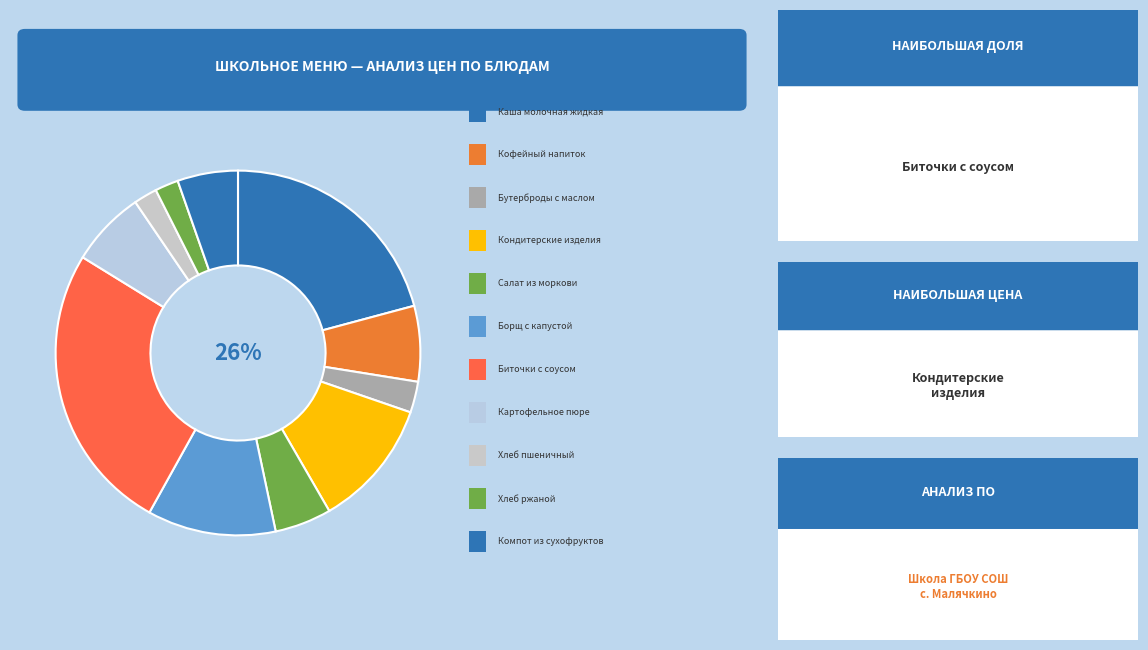

Is there any slice that represents more than half of the pie?

No